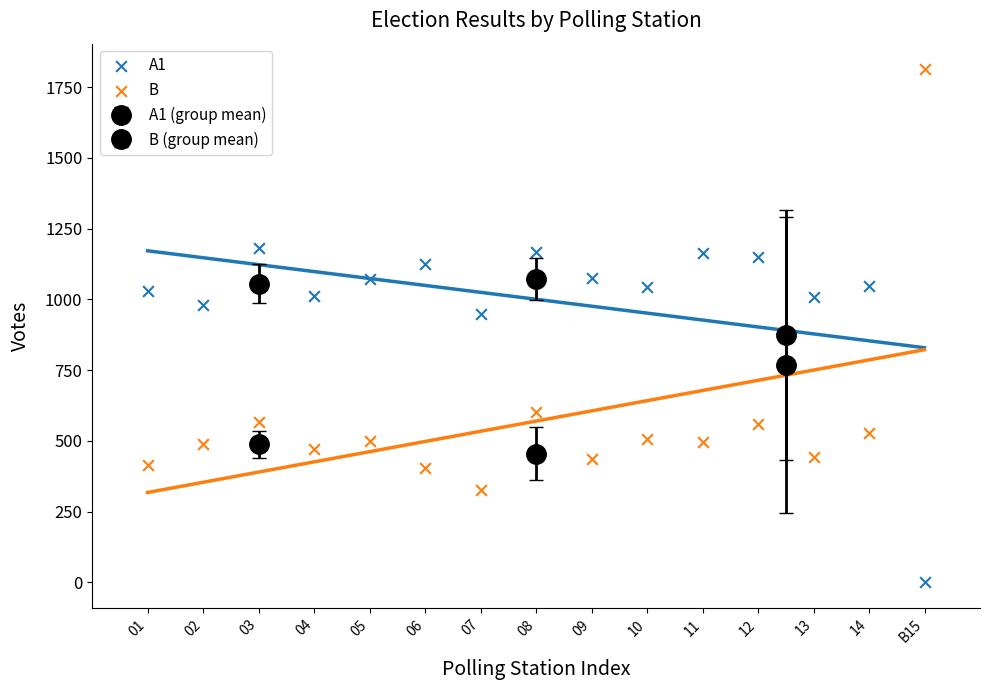

Which series contains the highest Y value?

B